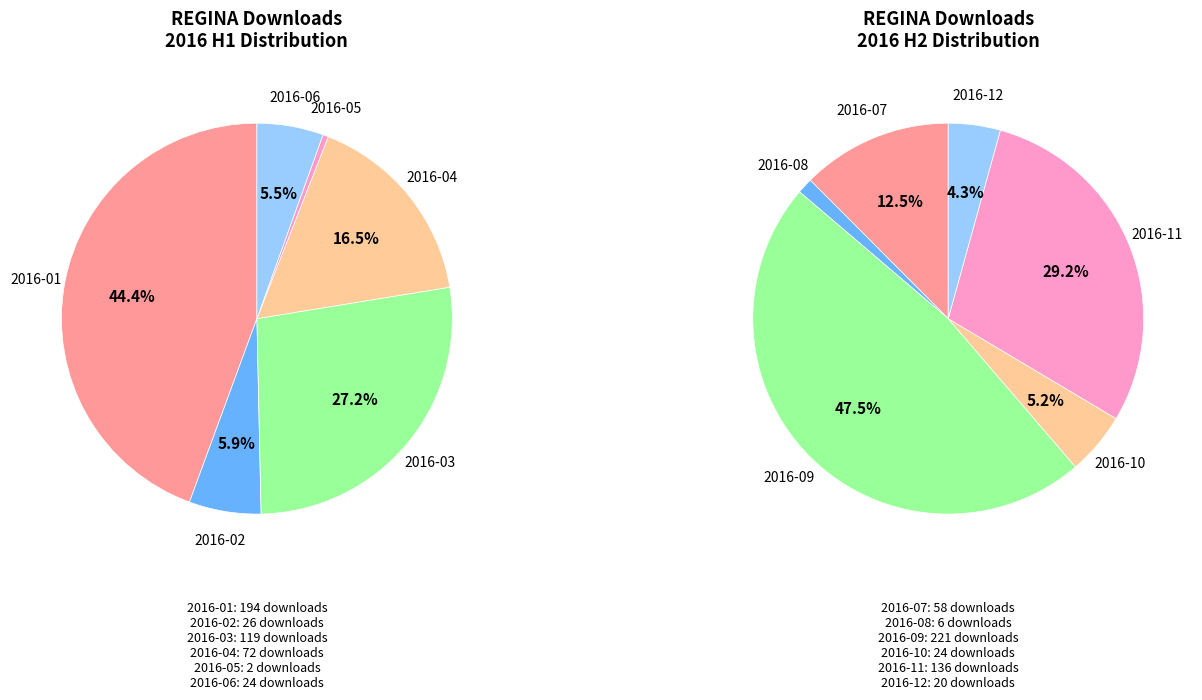

Which series has the largest range (max minus min)?

2016 H2